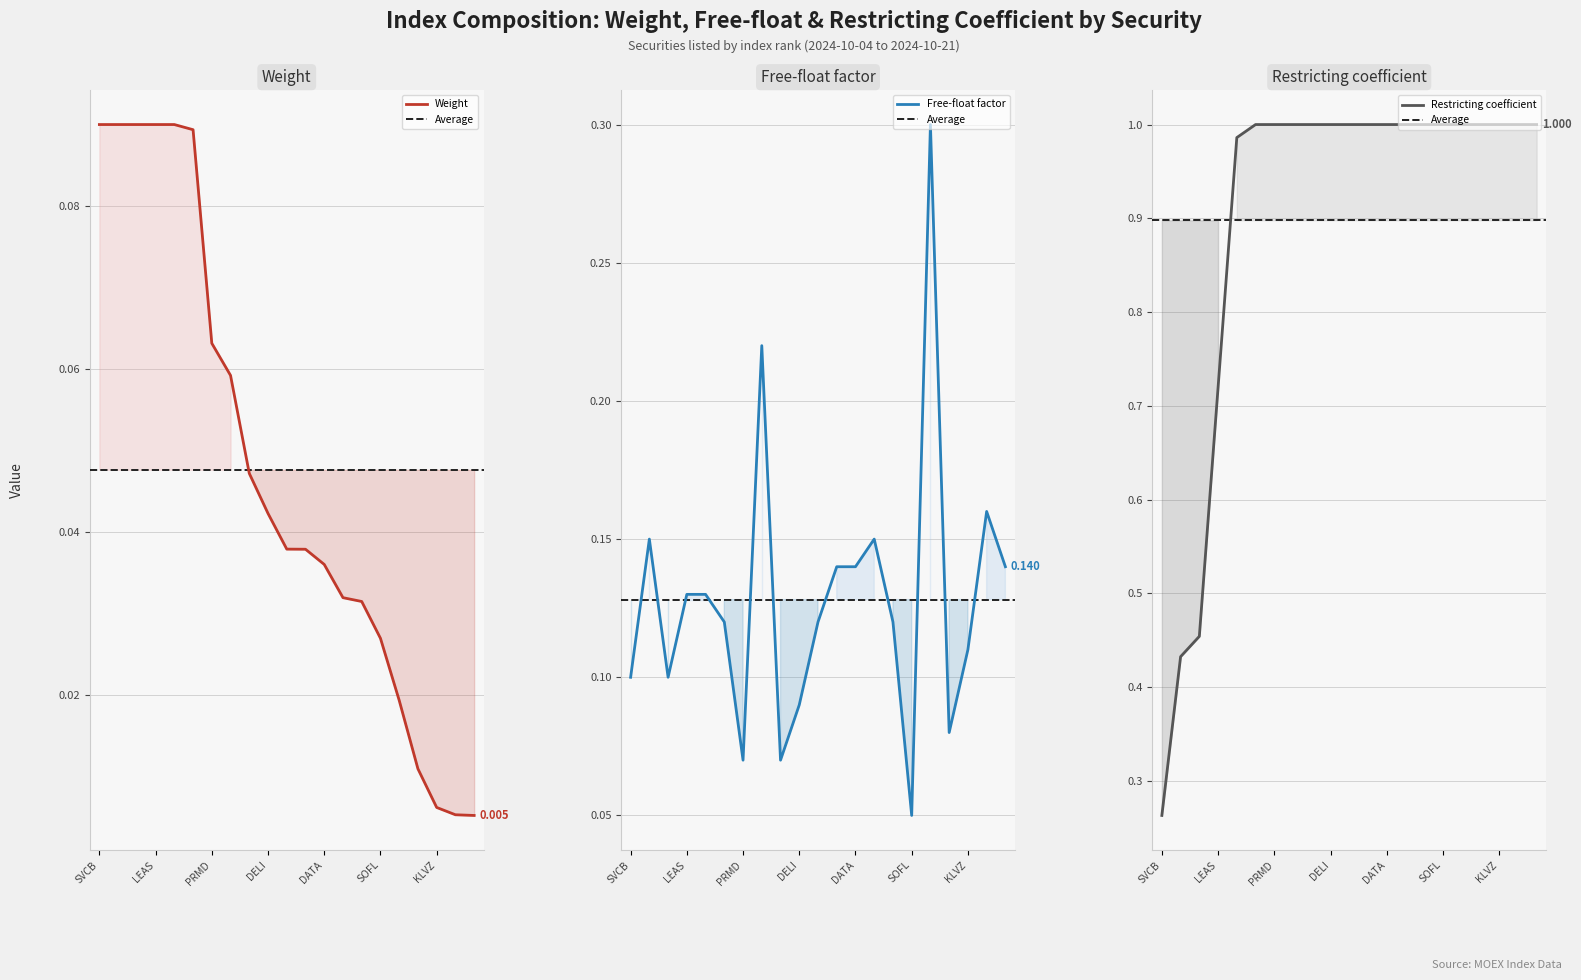

At which label is Restricting coeff closest to 0?

SVCB